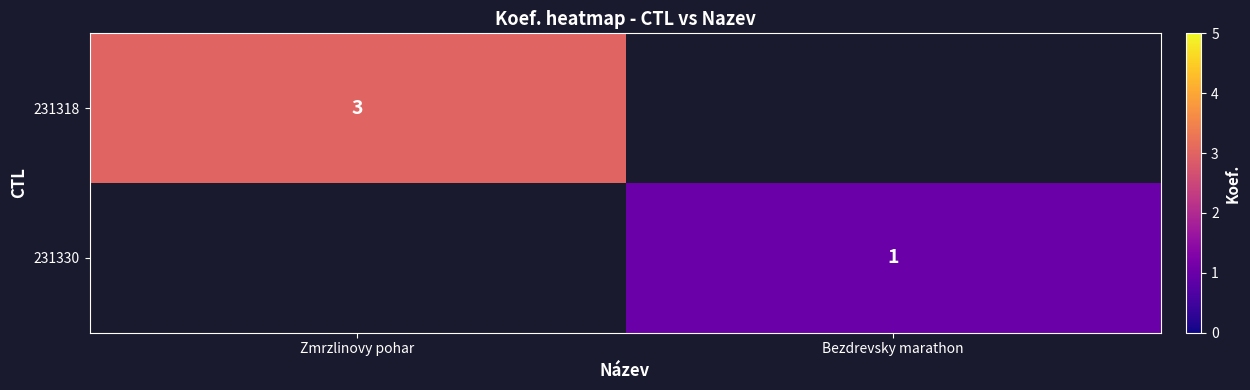

True or false: 231318 has a value of 5 at Zmrzlinovy pohar.

False